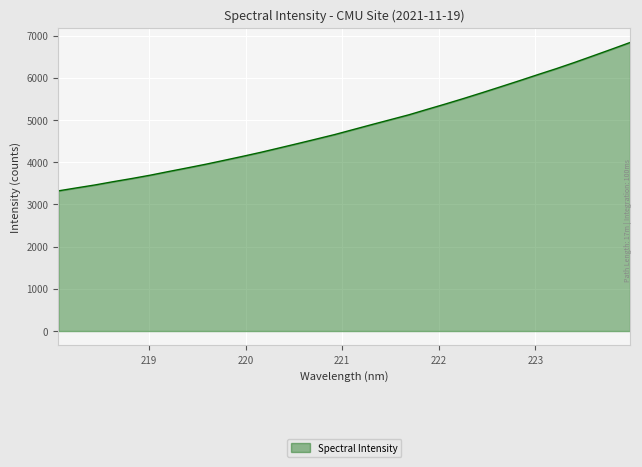

What is the maximum value shown in the chart?

6838.8